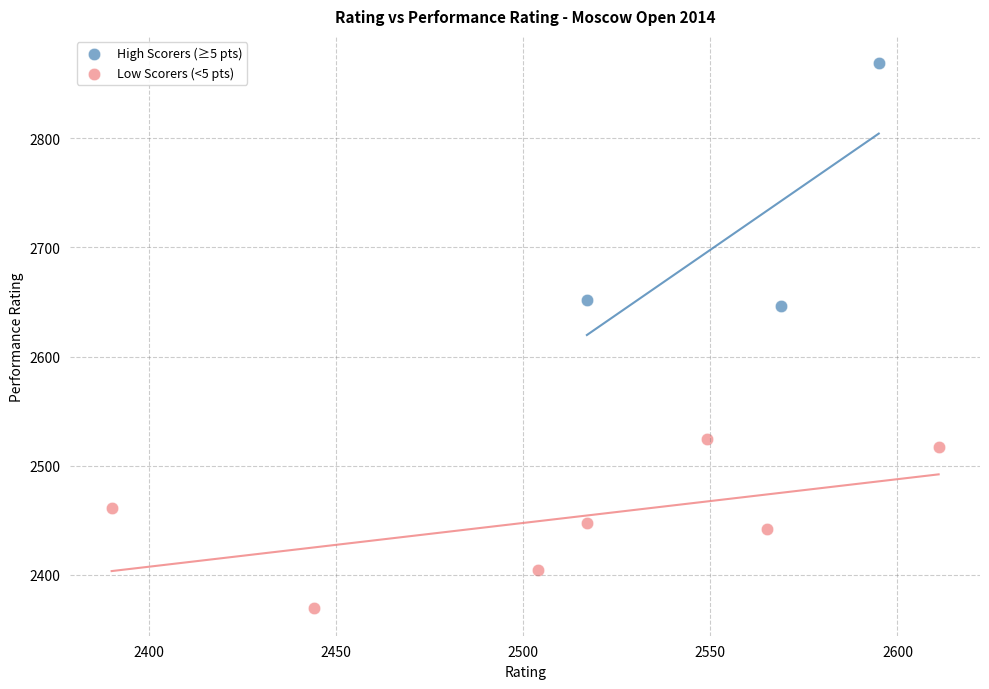

Which series reaches the minimum Y coordinate?

Low Scorers (<5 pts)